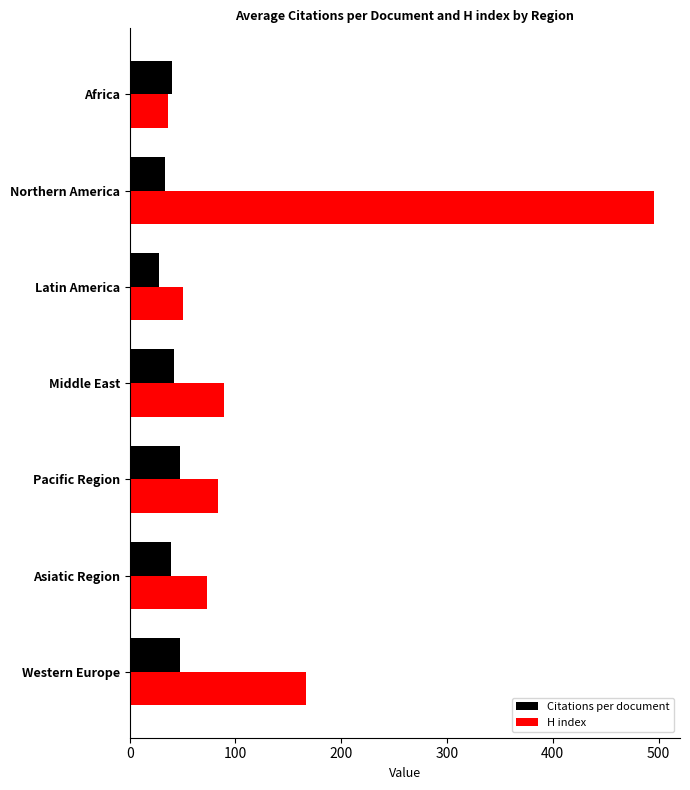

What is the difference between the maximum and second lowest values in the Citations per document series?

13.8